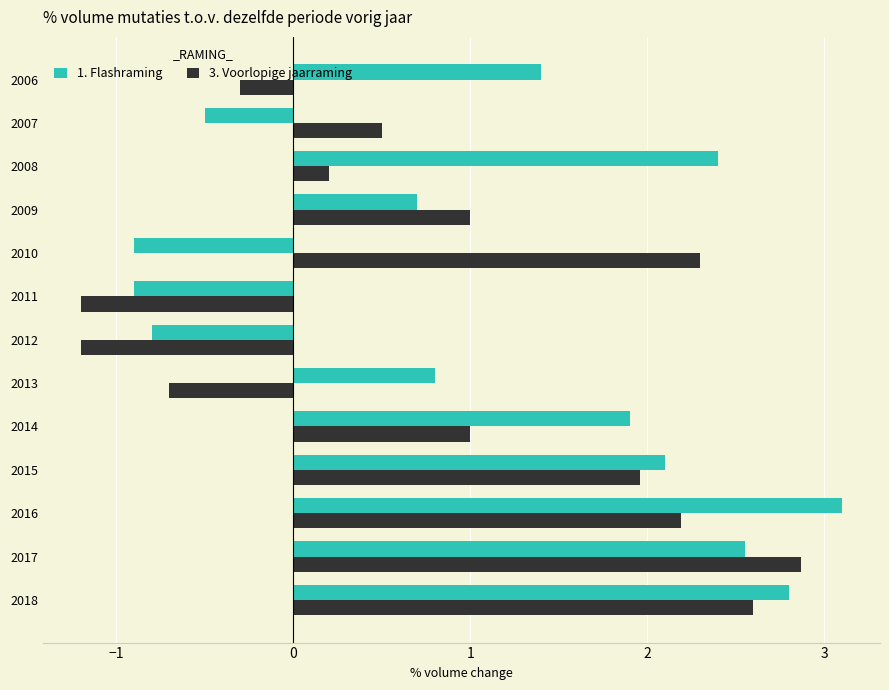

Is the value of 3. Voorlopige jaarraming at 2006 greater than the value of 1. Flashraming at 2014?

No